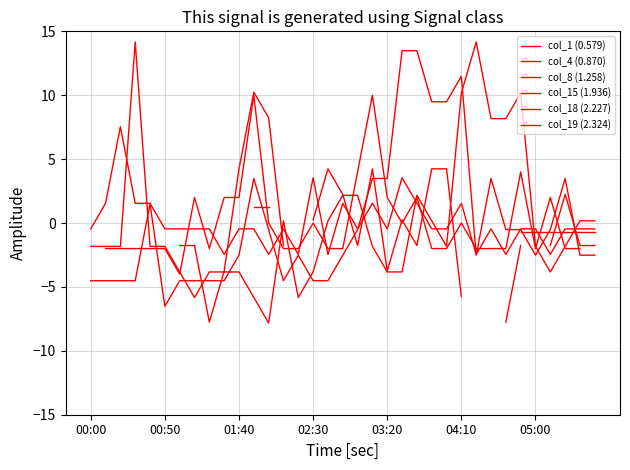

True or false: col_15 (1.936) has a value of -3.1 at 24.

False